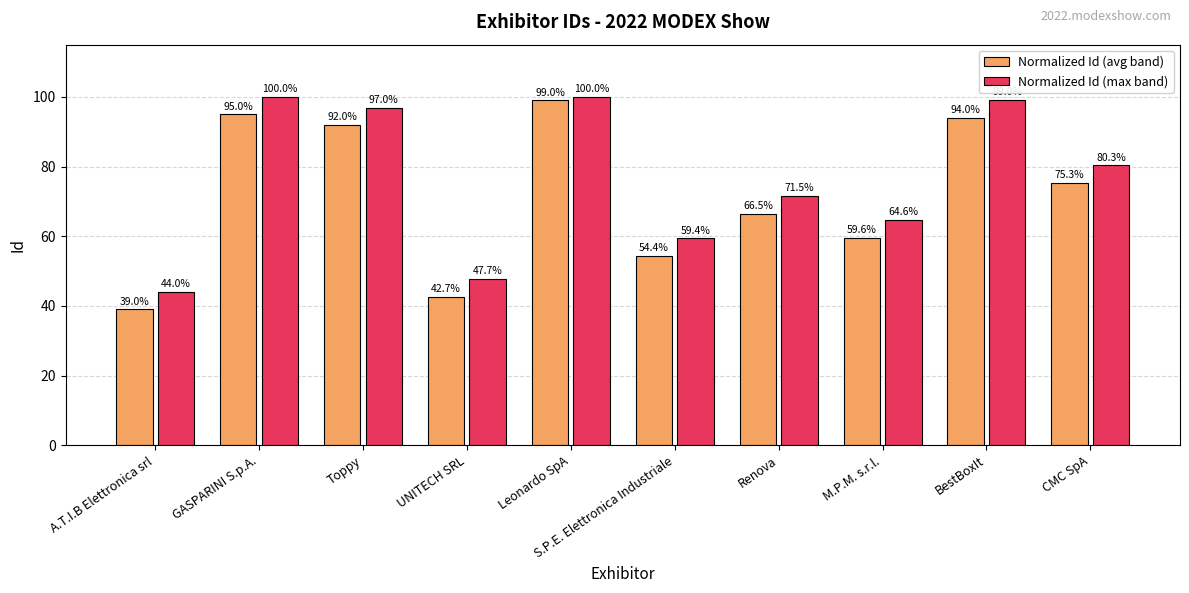

True or false: Normalized Id (avg band) has a value of 95.0 at GASPARINI S.p.A..

True